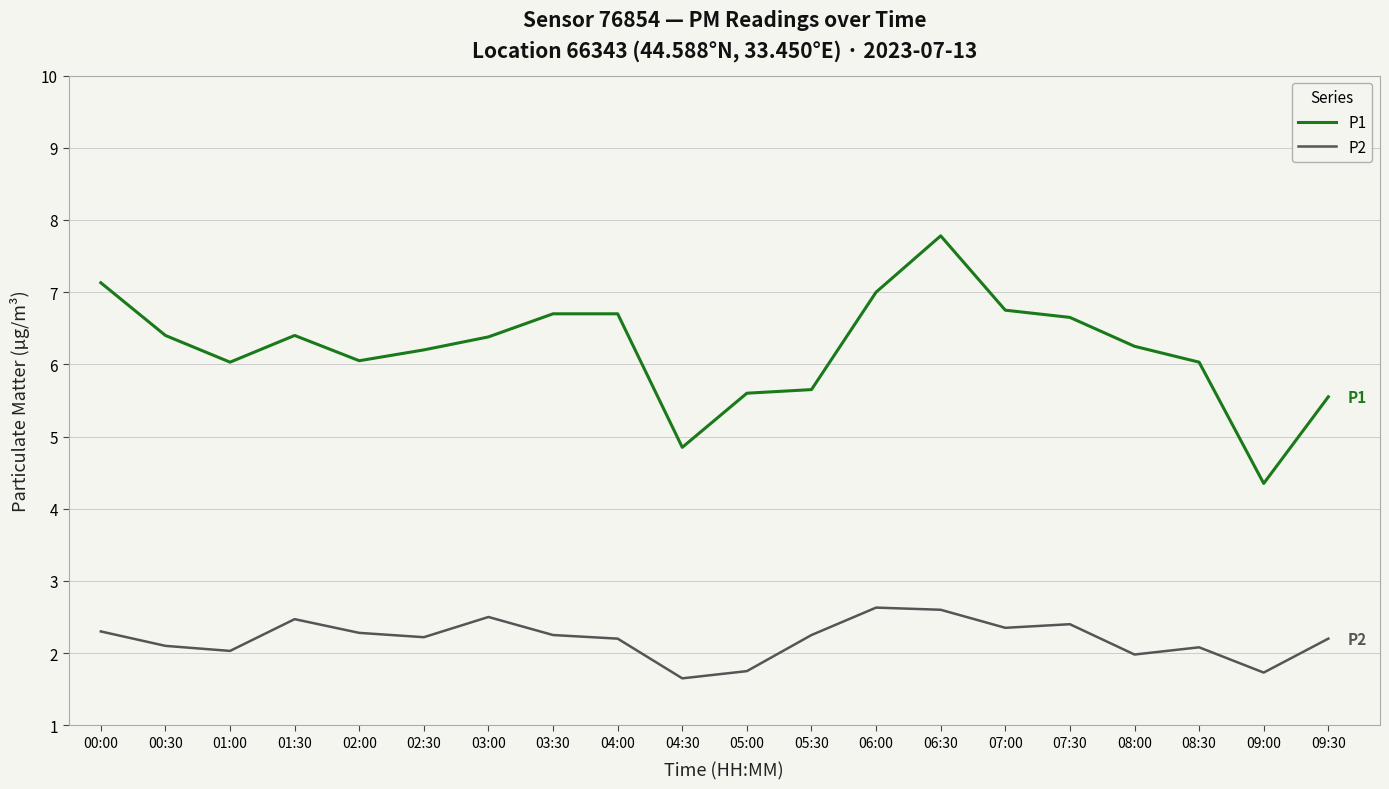

At 01:00, list the series in order from largest to smallest.

P1, P2